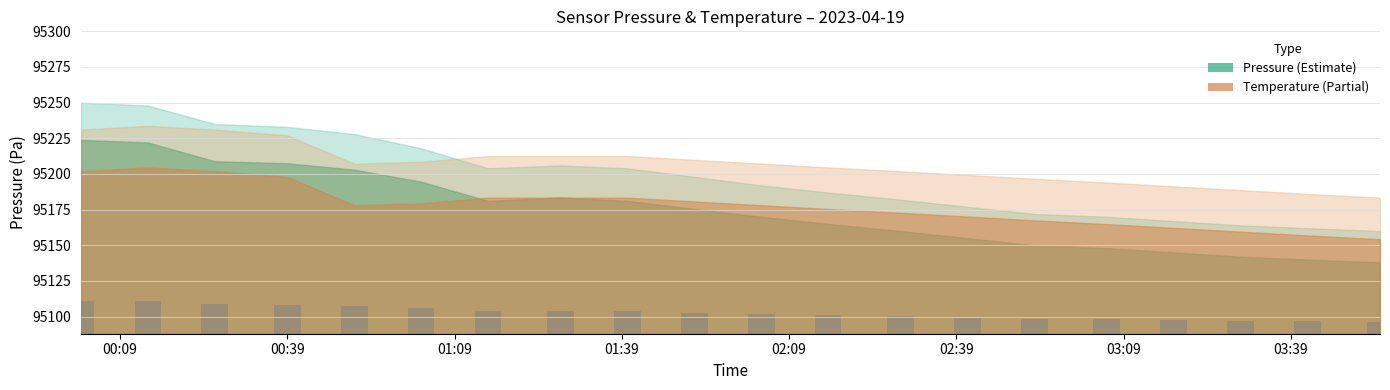

The chart shows a value of 18.6 at 14. True or false?

False